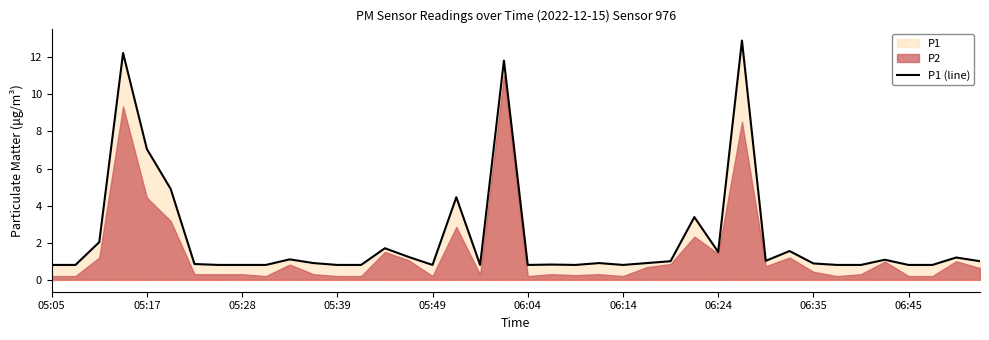

True or false: there are more than 0 points higher than both neighbors.

True